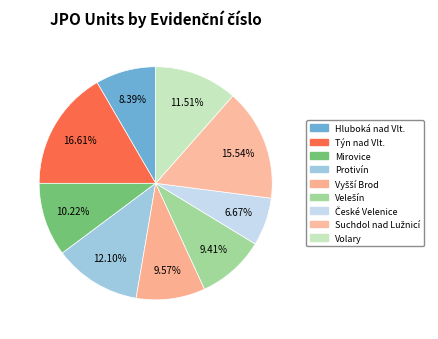

What percentage is the Týn nad Vlt. slice, to the nearest percent?

17%